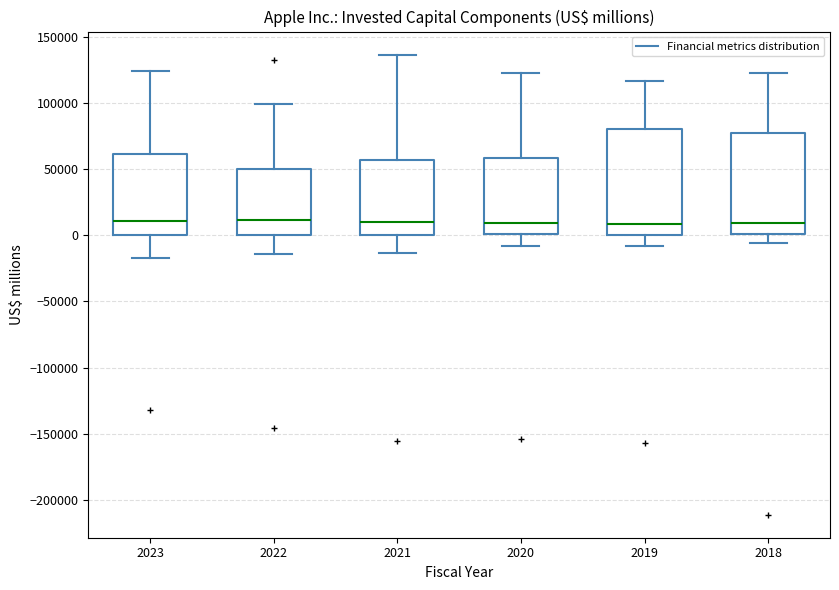

Where does the lower whisker of the box at x = 2020 end on the y-axis? The values are not printed on the chart, so give them approximately, as read against the axis.

-10000